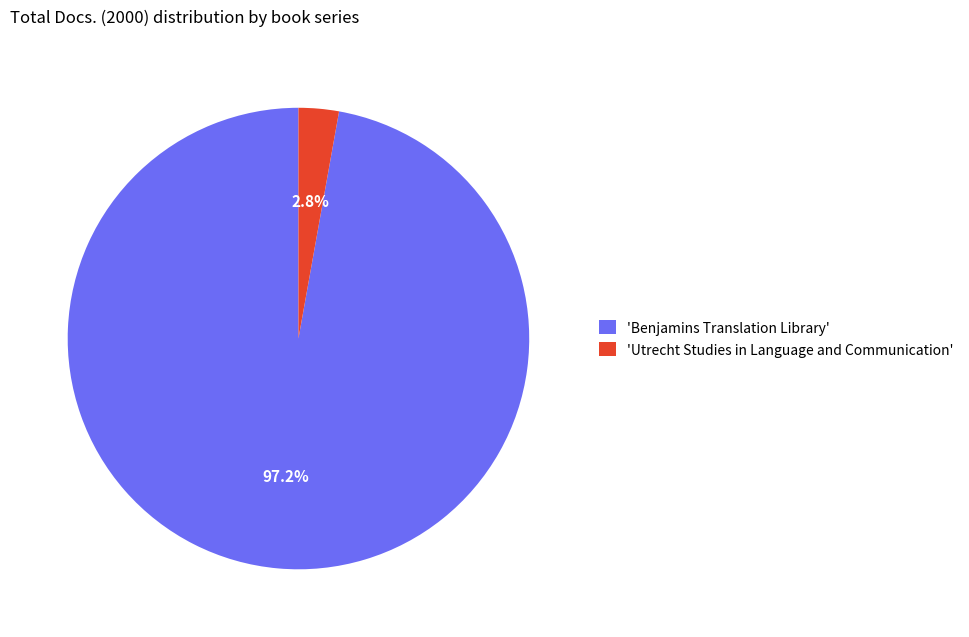

Which slice is the smallest?

'Utrecht Studies in Language and Communication'